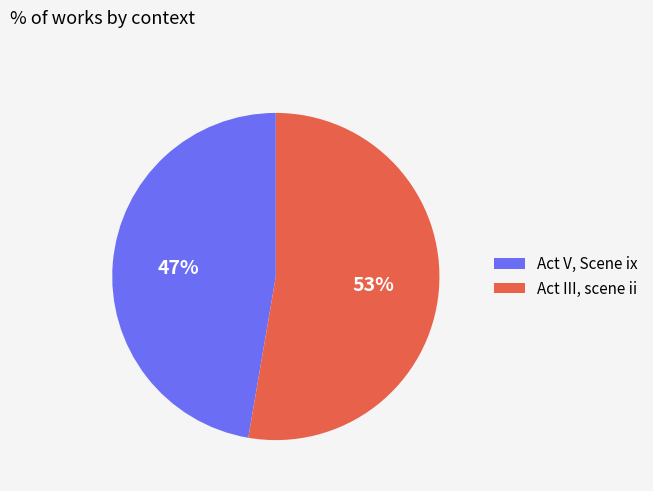

Combined, do Act III, scene ii and Act V, Scene ix account for over 50%?

Yes